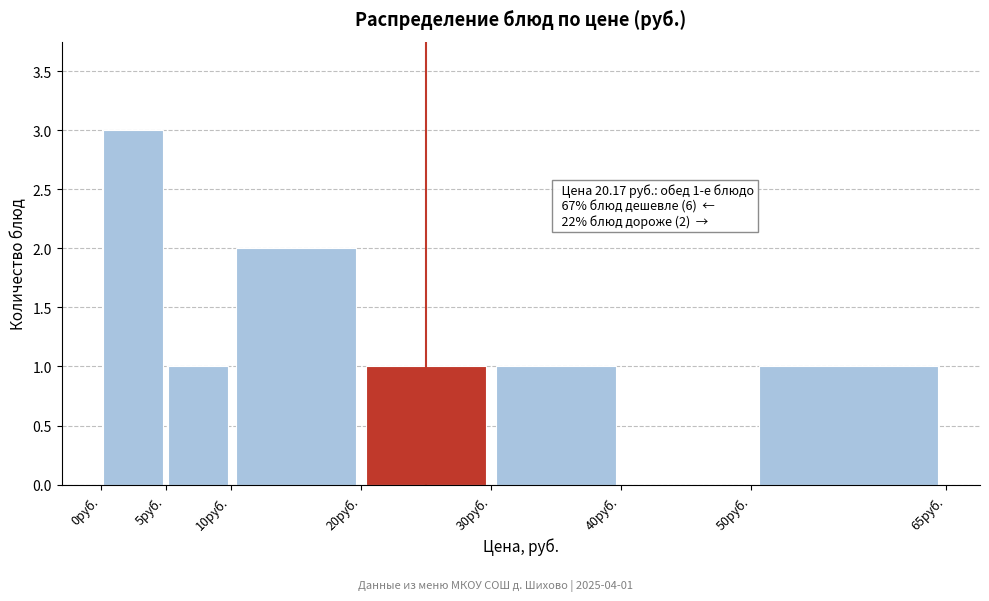

Over which range of the x-axis is the bar tallest?

0 to 5